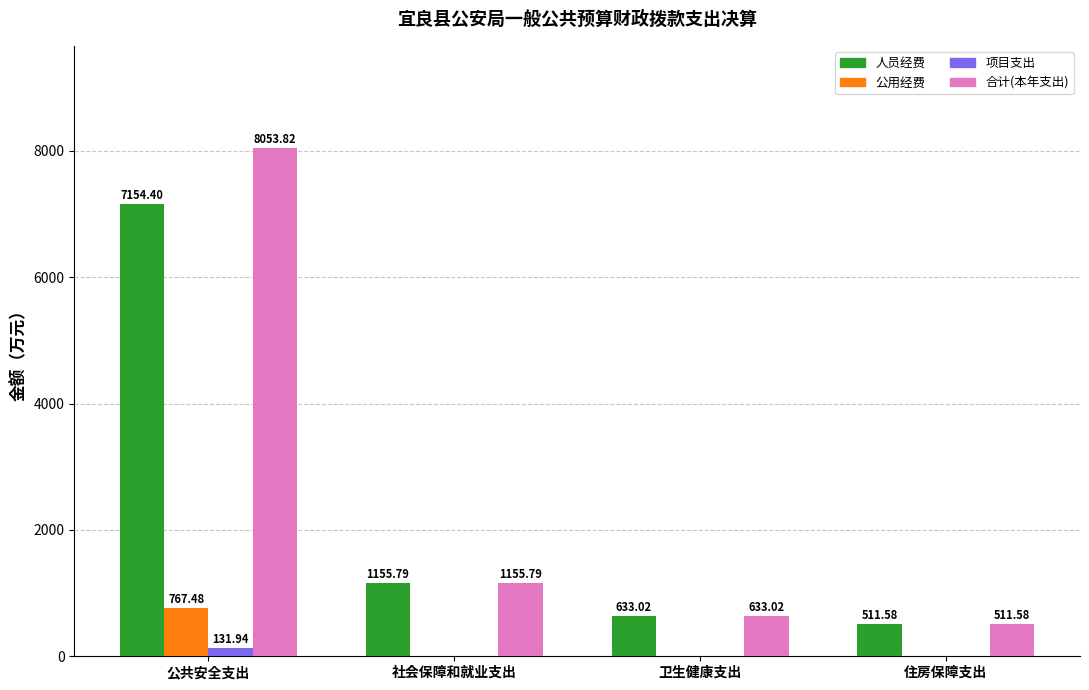

At which category does the chart reach its peak across all series?

公共安全支出